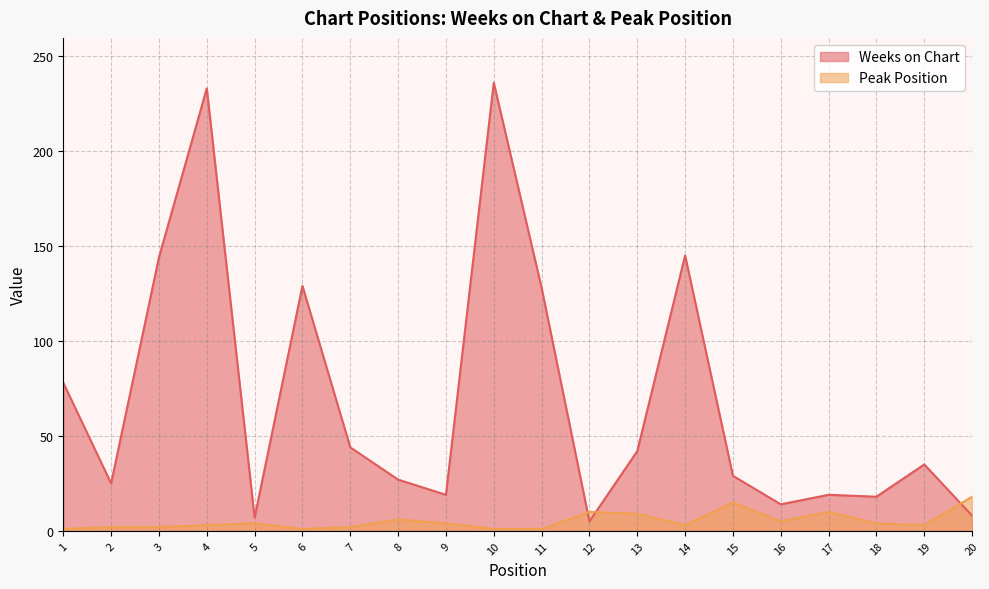

The value of Peak Position at 8 is 1. True or false?

False